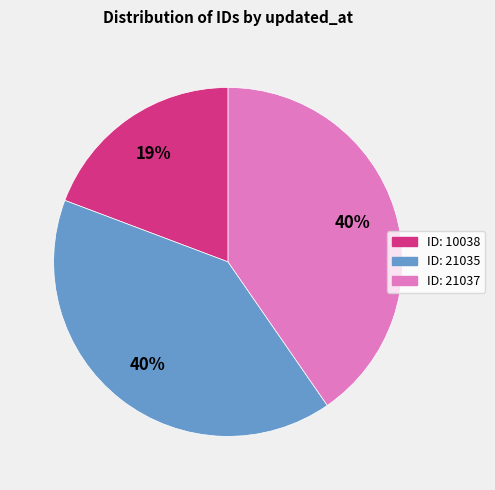

Is there a majority slice in this chart?

No